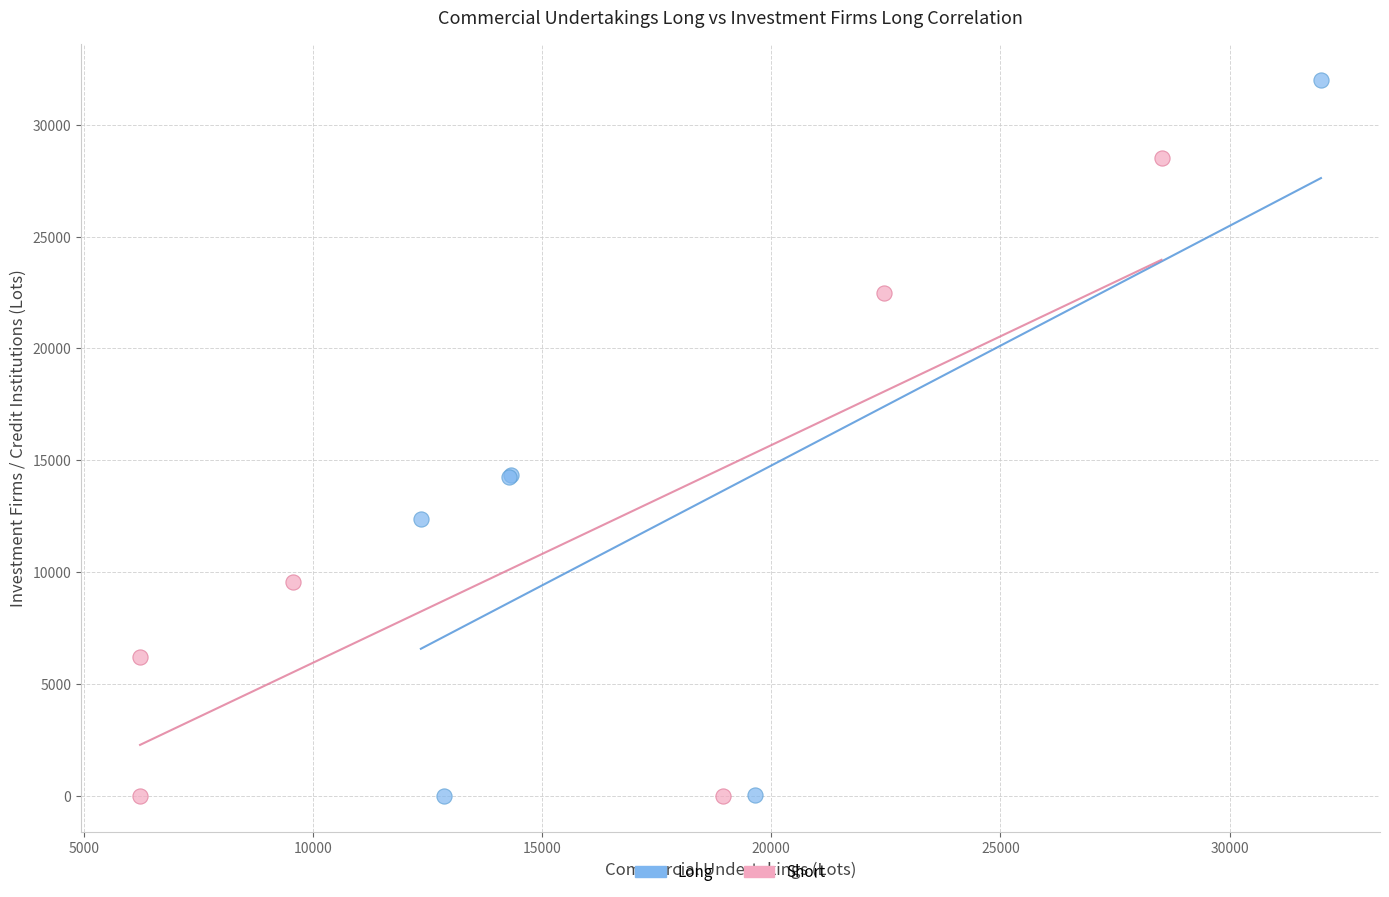

What are all the series names shown in the legend?

Long, Short